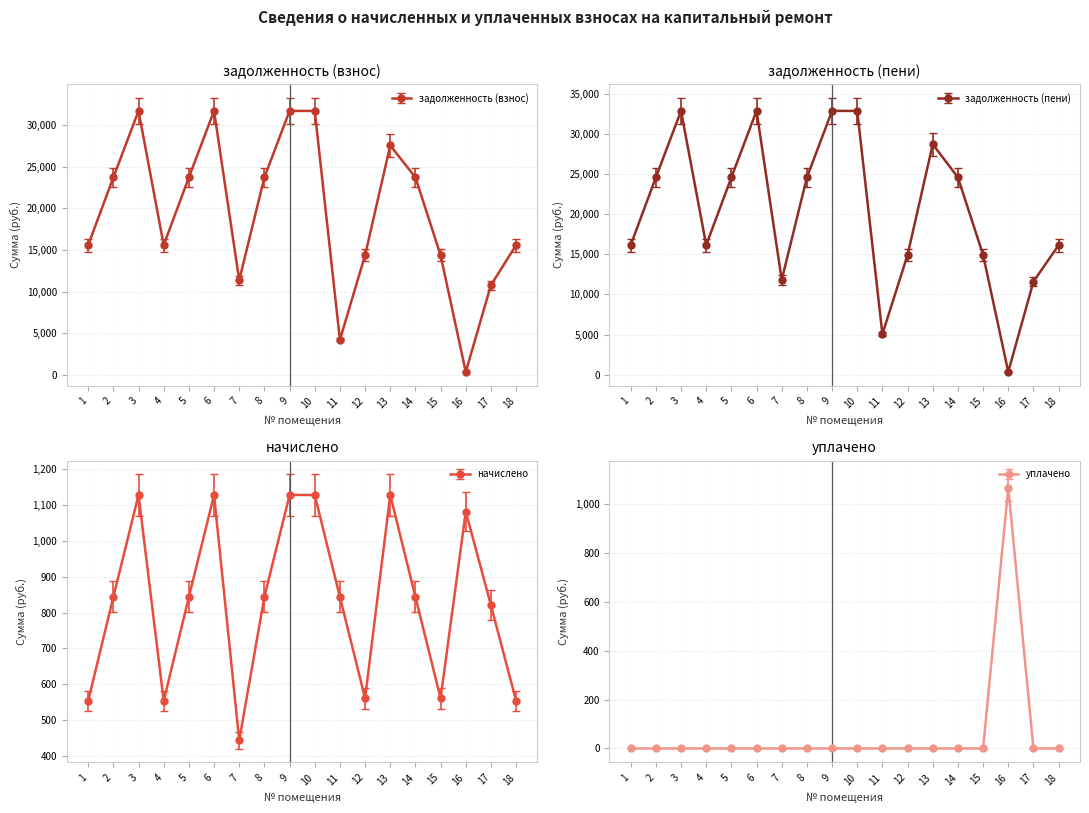

Is the value of начислено at 18 greater than the value of уплачено at 5?

Yes